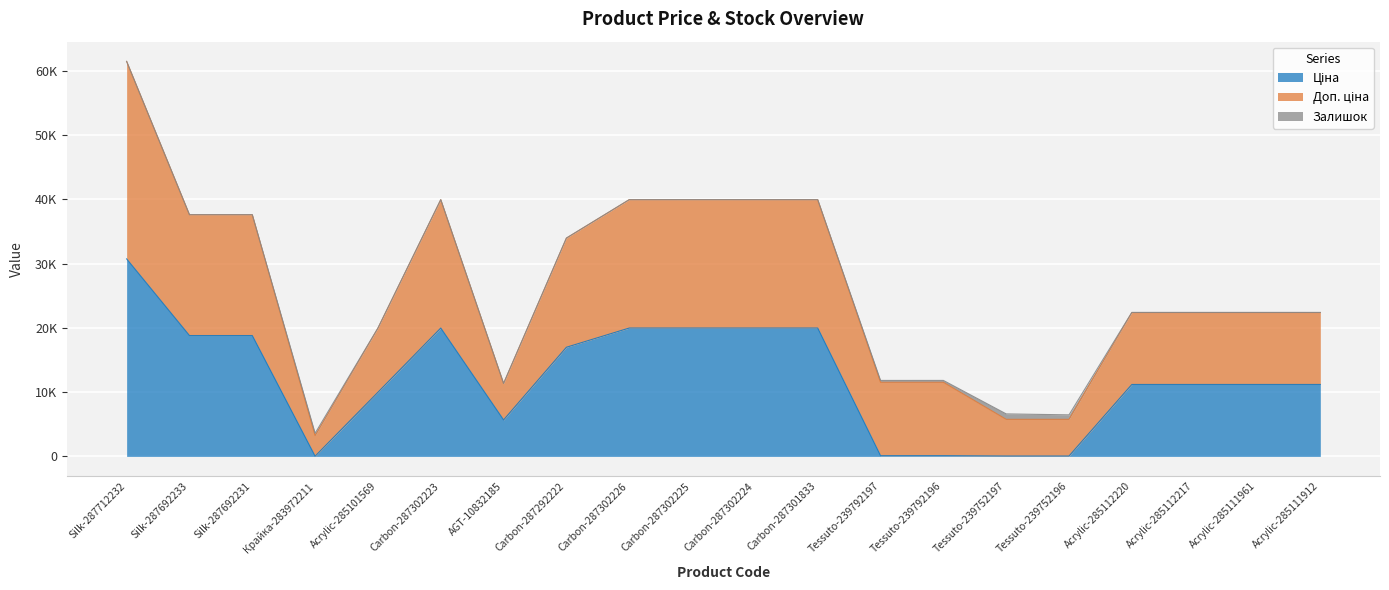

What is the total value across all series at Carbon-287302223?

39935.3